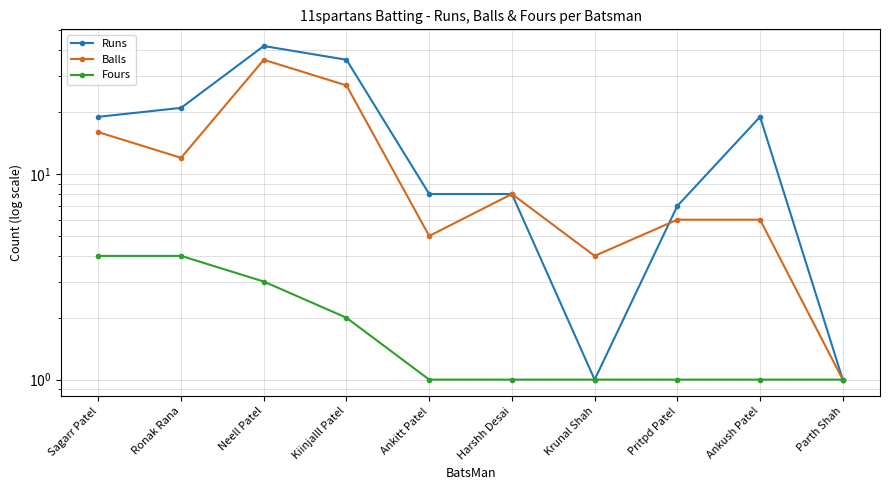

At which category does Balls reach its first local peak?

Neell Patel